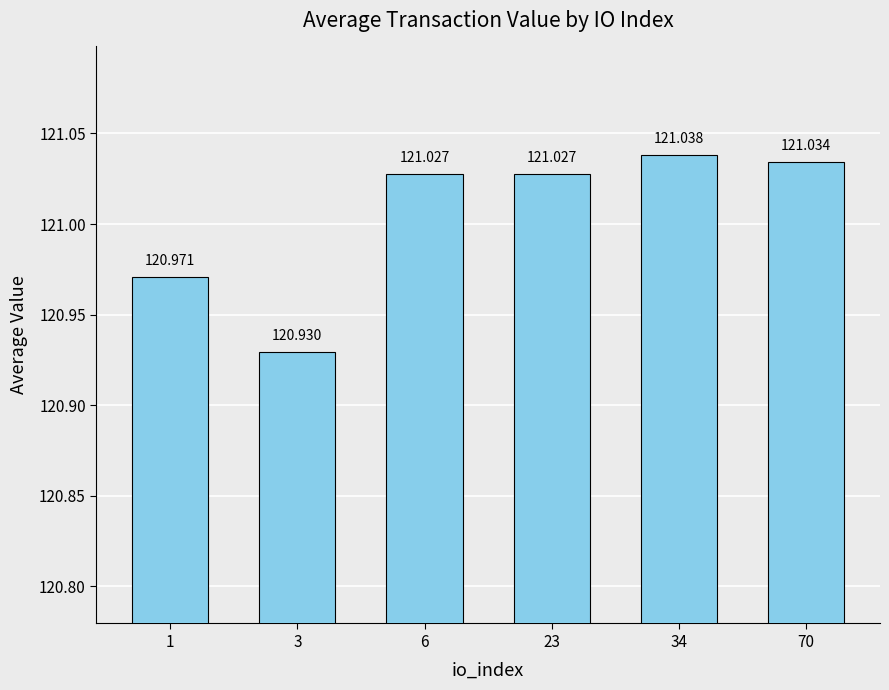

What is the difference between the maximum and minimum values?

0.1